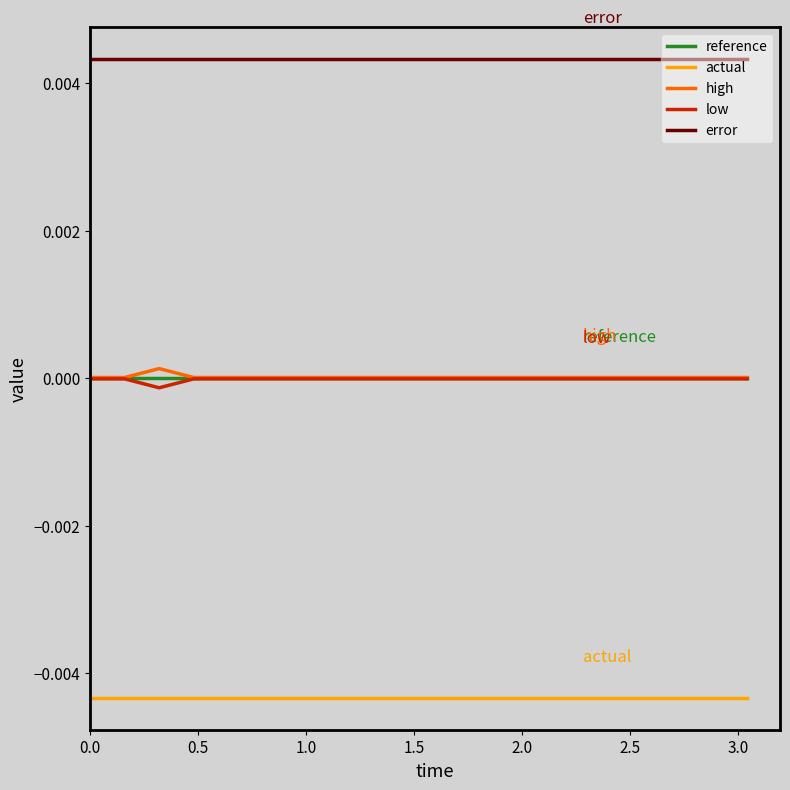

True or false: error and high intersect in this chart.

False